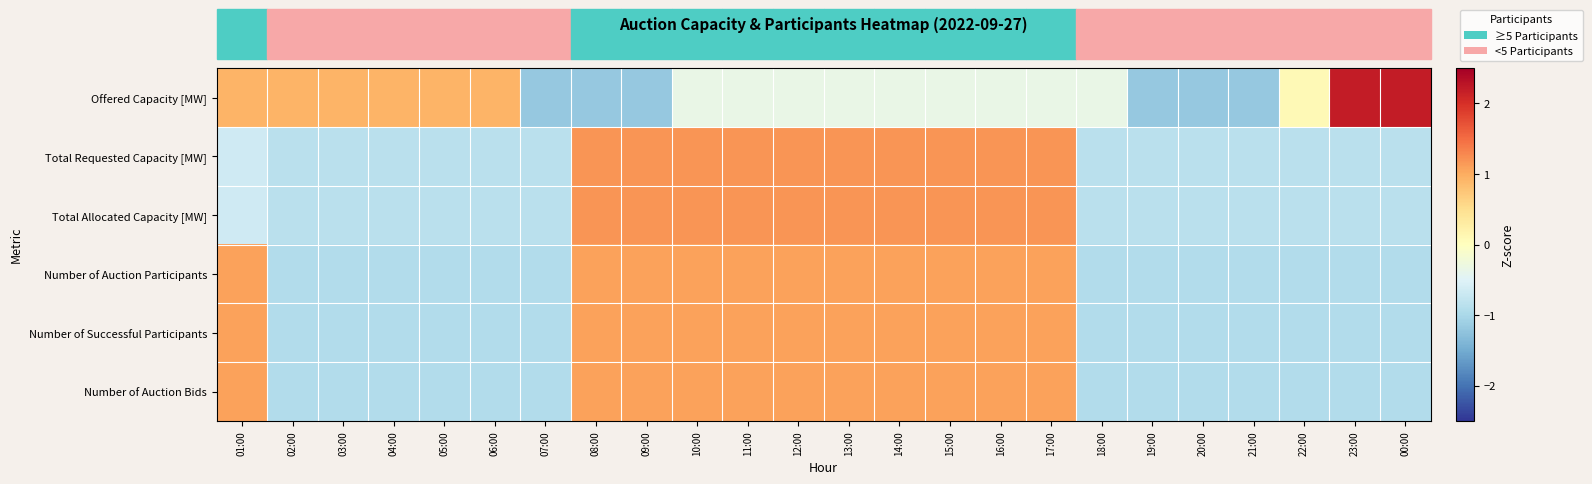

What is the total value across all series at 12:00?

5.3